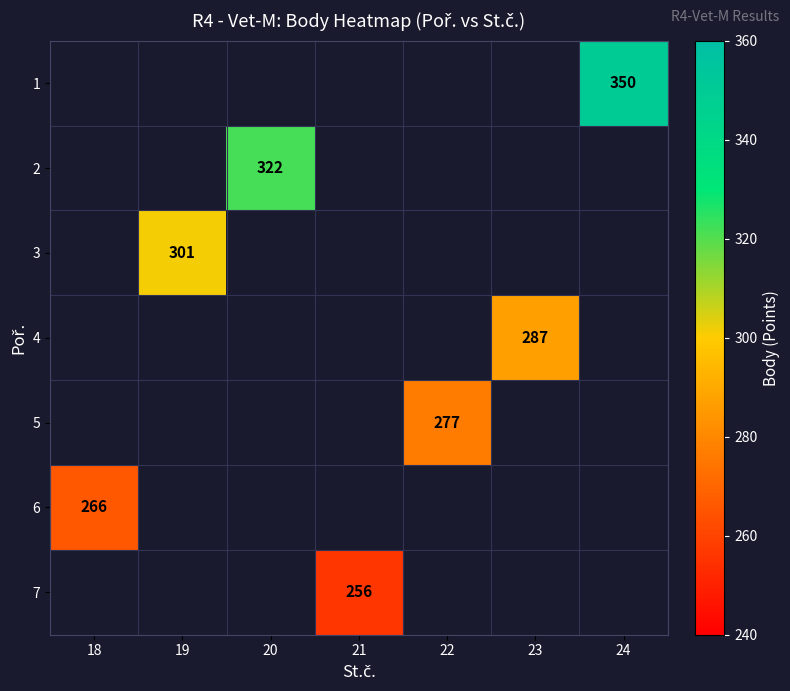

True or false: 7 has a value of 380 at 21.

False